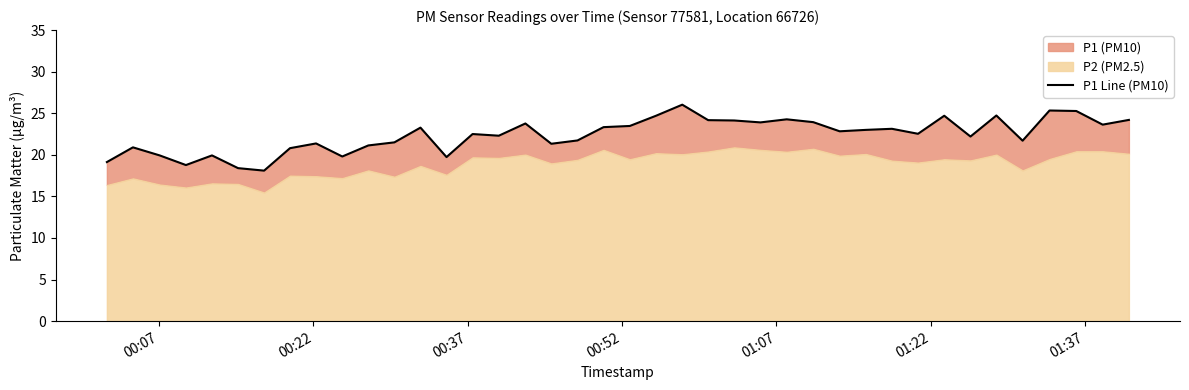

Reading right to left, what are all the values shown in this chart?

24.2	23.6	25.3	25.3	21.7	24.7	22.2	24.7	22.5	23.1	23.0	22.8	23.9	24.3	23.9	24.1	24.2	26.0	24.7	23.5	23.3	21.7	21.3	23.8	22.3	22.5	19.7	23.3	21.5	21.1	19.8	21.4	20.8	18.1	18.4	19.9	18.8	19.9	20.9	19.1